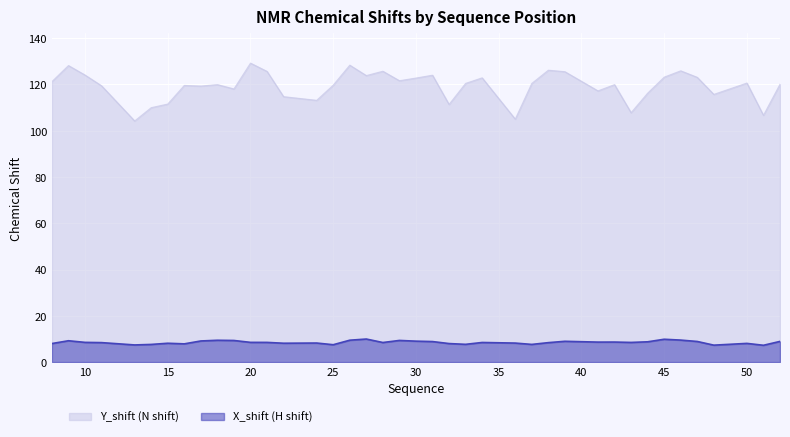

Reading right to left, list all the values displayed in this chart.

Y_shift: 120.1	106.7	120.6	115.7	123.1	125.9	123.2	116.2	107.8	119.9	117.2	125.5	126.2	120.4	105.0	122.9	120.5	111.4	124.0	122.8	121.6	125.7	123.8	128.3	119.7	113.1	114.7	125.6	129.2	118.1	119.9	119.3	119.6	111.5	110.0	104.2	119.4	124.1	128.2	121.2
X_shift: 8.9	7.3	8.1	7.3	8.9	9.5	9.9	8.8	8.5	8.7	8.6	9.0	8.4	7.6	8.2	8.5	7.7	8.0	8.9	9.0	9.4	8.5	10.0	9.5	7.5	8.2	8.1	8.5	8.5	9.3	9.4	9.1	7.9	8.1	7.6	7.4	8.4	8.5	9.2	8.0